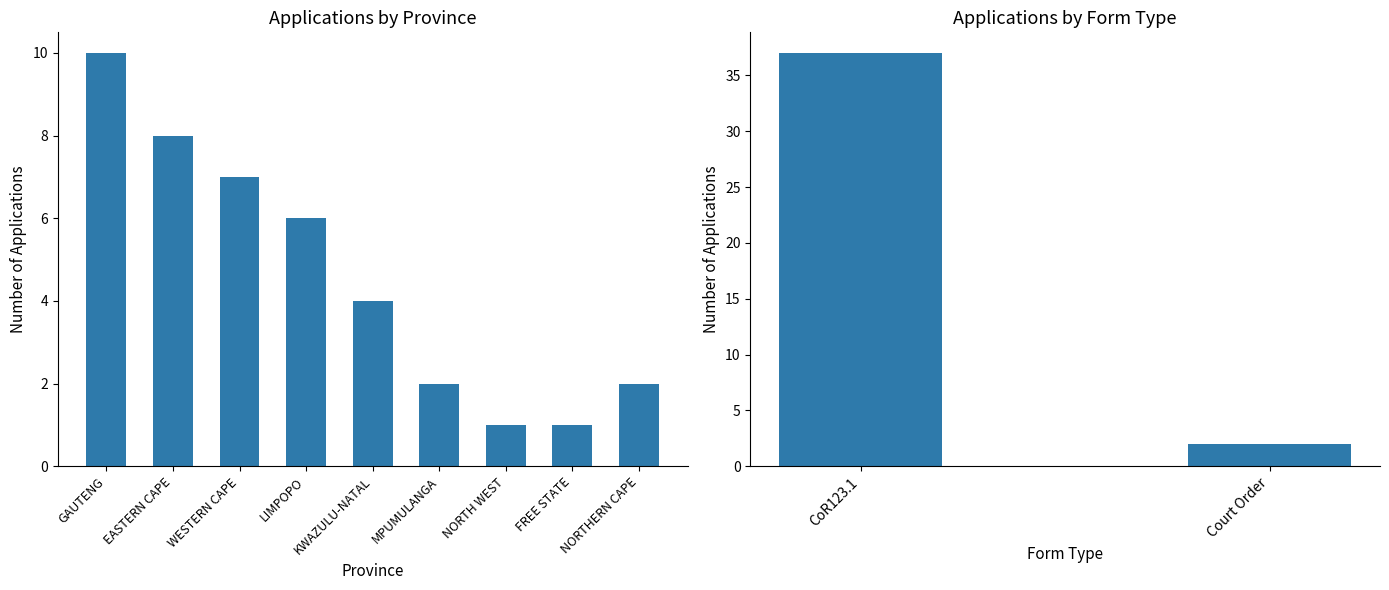

What is the label of the 2nd bar from the left?

Court Order